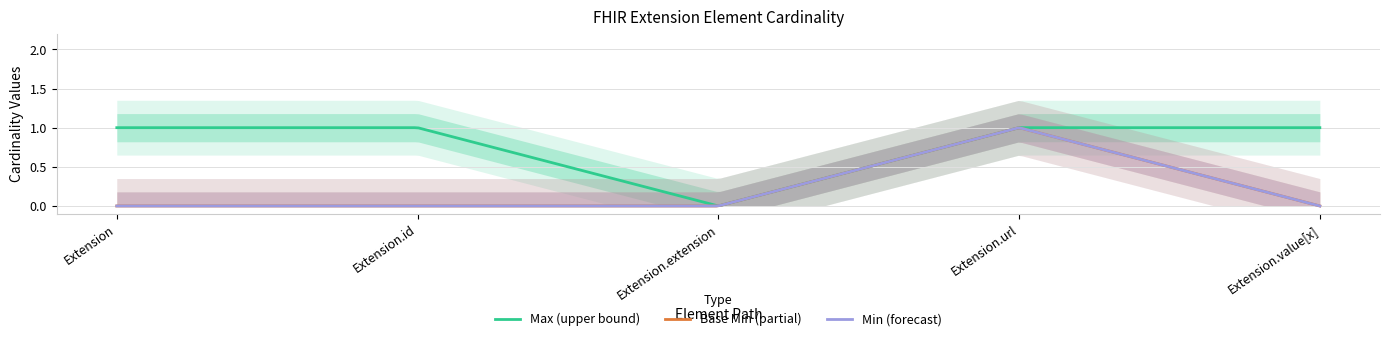

At which category is the sum across all series the highest?

Extension.url